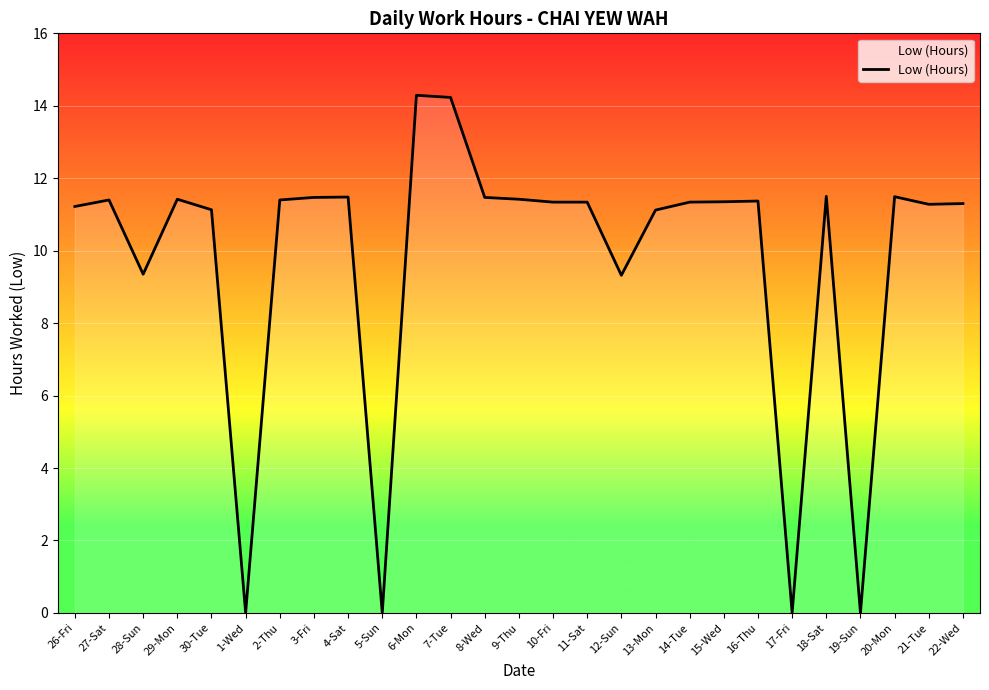

What is the average value?

9.7